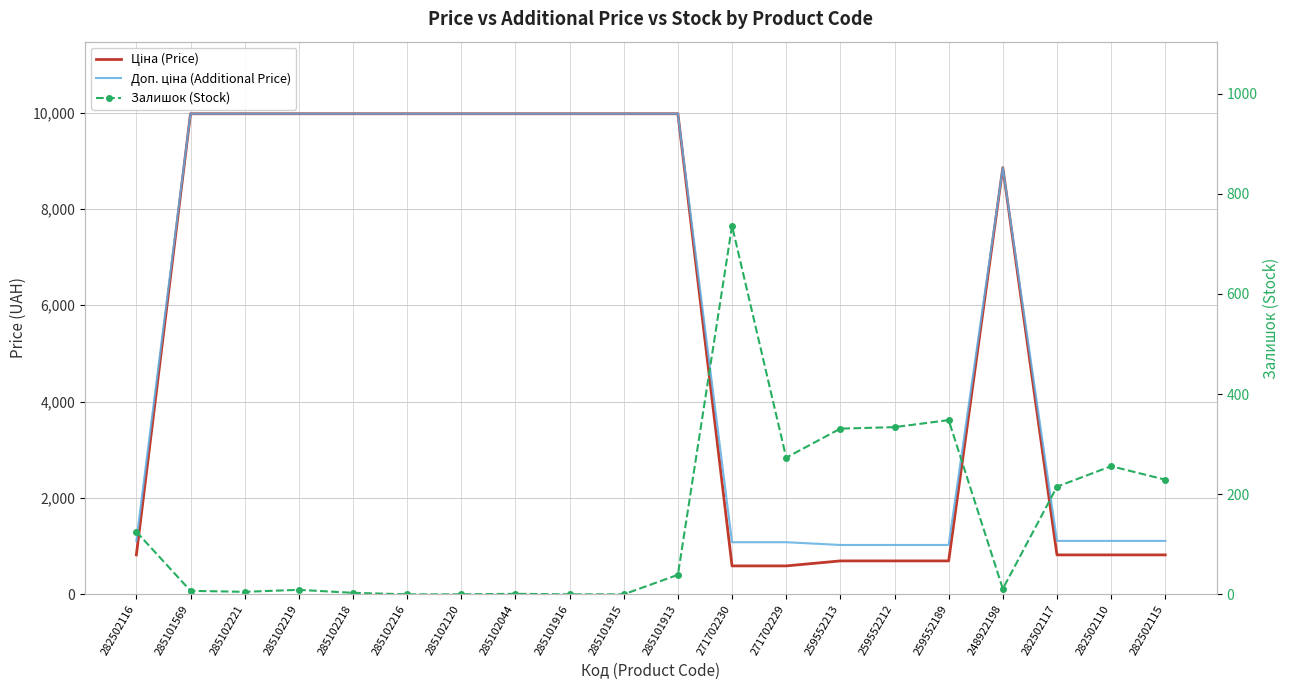

Reading left to right, what are all the values shown in this chart?

Ціна (Price): 818.5	9975.0	9975.0	9975.0	9975.0	9975.0	9975.0	9975.0	9975.0	9975.0	9975.0	589.9	589.9	693.7	693.7	693.7	8856.7	818.5	818.5	818.5
Доп. ціна (Additional Price): 1109.2	9975.0	9975.0	9975.0	9975.0	9975.0	9975.0	9975.0	9975.0	9975.0	9975.0	1081.7	1081.7	1024.6	1024.6	1024.6	8856.7	1109.2	1109.2	1109.2
Залишок (Stock): 125.0	7.0	5.0	9.0	3.0	0.0	0.0	1.0	0.0	0.0	39.0	736.0	273.0	331.0	334.0	348.0	11.0	215.0	256.0	229.0